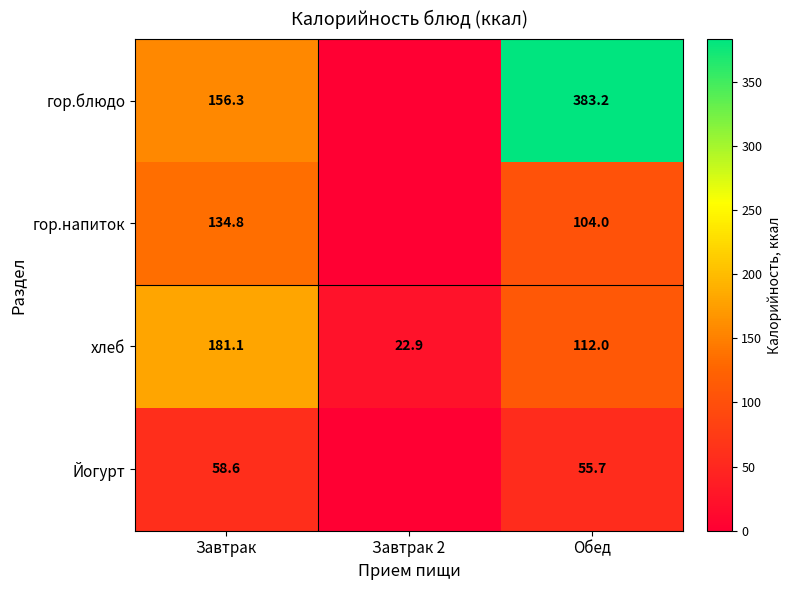

What is the spread (max minus min) of values at Завтрак?

122.5